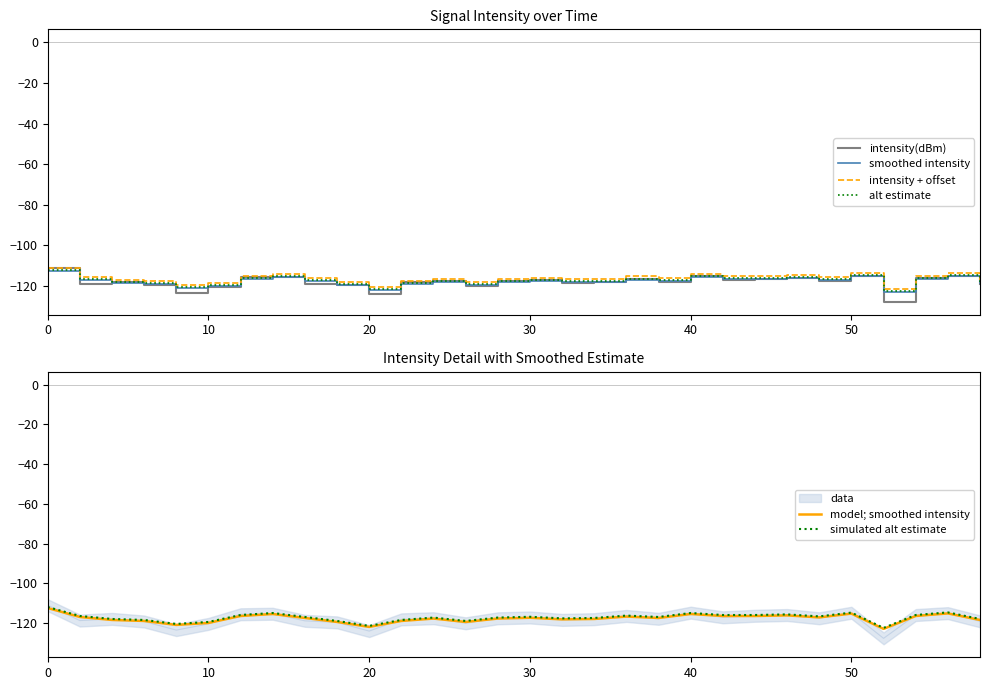

True or false: alt estimate has more than 0 points higher than both neighbors.

True